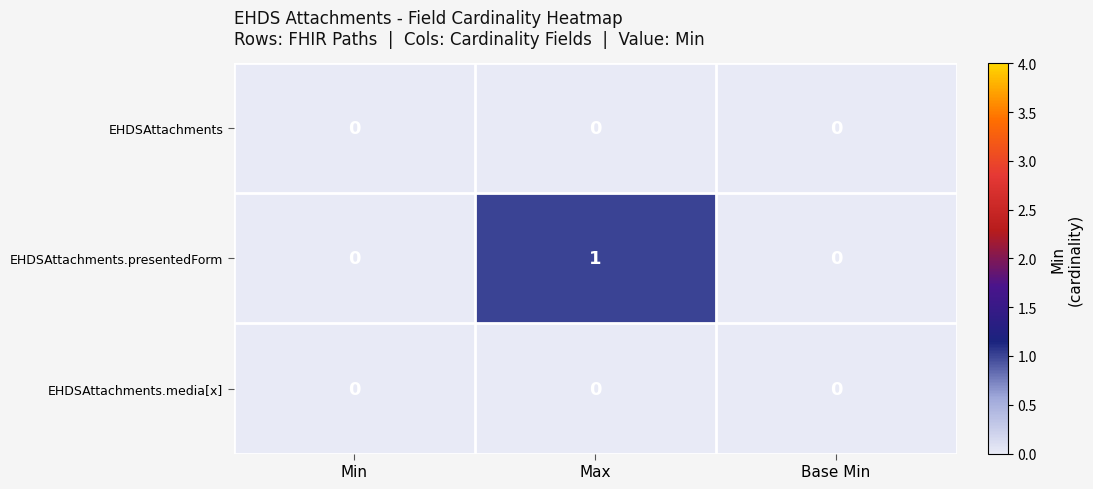

What is the difference between the highest and lowest values at Max?

1